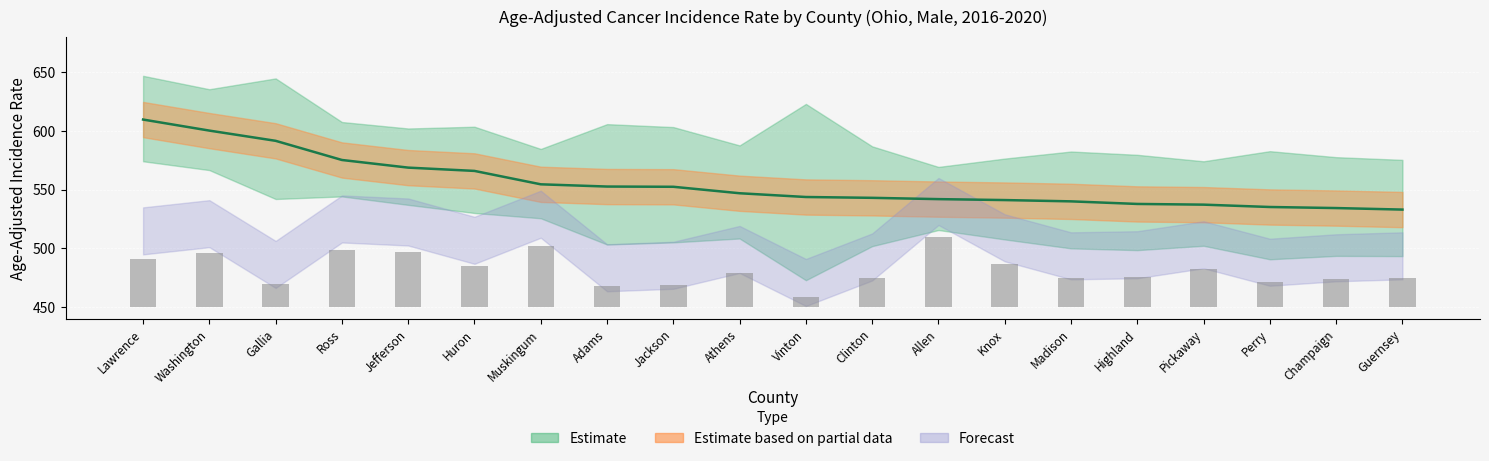

How many groups of bars are there?

20